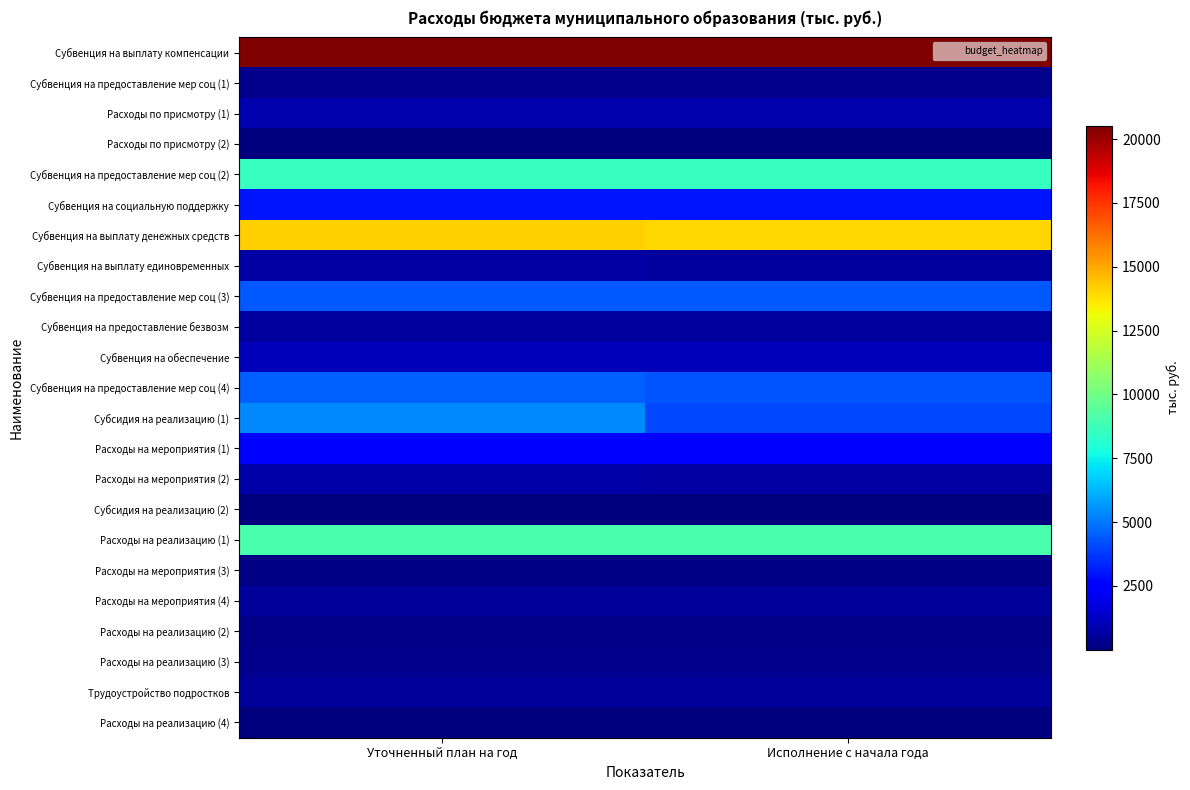

Reading left to right, list all the values displayed in this chart.

Субвенция на выплату компенсации: Уточненный план на год=20530.2	Исполнение с начала года=20530.2
Субвенция на предоставление мер соц (1): Уточненный план на год=287.4	Исполнение с начала года=287.4
Расходы по присмотру (1): Уточненный план на год=875.4	Исполнение с начала года=875.4
Расходы по присмотру (2): Уточненный план на год=8.8	Исполнение с начала года=8.8
Субвенция на предоставление мер соц (2): Уточненный план на год=8553.2	Исполнение с начала года=8502.7
Субвенция на социальную поддержку: Уточненный план на год=3007.2	Исполнение с начала года=3006.7
Субвенция на выплату денежных средств: Уточненный план на год=14163.9	Исполнение с начала года=14021.4
Субвенция на выплату единовременных: Уточненный план на год=712.9	Исполнение с начала года=623.4
Субвенция на предоставление мер соц (3): Уточненный план на год=4371.7	Исполнение с начала года=4371.7
Субвенция на предоставление безвозм: Уточненный план на год=627.0	Исполнение с начала года=627.0
Субвенция на обеспечение: Уточненный план на год=1083.7	Исполнение с начала года=1051.5
Субвенция на предоставление мер соц (4): Уточненный план на год=4555.2	Исполнение с начала года=4264.0
Субсидия на реализацию (1): Уточненный план на год=5373.0	Исполнение с начала года=4013.8
Расходы на мероприятия (1): Уточненный план на год=2368.8	Исполнение с начала года=2359.6
Расходы на мероприятия (2): Уточненный план на год=769.2	Исполнение с начала года=712.2
Субсидия на реализацию (2): Уточненный план на год=54.3	Исполнение с начала года=54.3
Расходы на реализацию (1): Уточненный план на год=9026.5	Исполнение с начала года=9026.5
Расходы на мероприятия (3): Уточненный план на год=140.2	Исполнение с начала года=130.3
Расходы на мероприятия (4): Уточненный план на год=539.7	Исполнение с начала года=538.2
Расходы на реализацию (2): Уточненный план на год=233.8	Исполнение с начала года=233.8
Расходы на реализацию (3): Уточненный план на год=316.0	Исполнение с начала года=316.0
Трудоустройство подростков: Уточненный план на год=518.0	Исполнение с начала года=518.0
Расходы на реализацию (4): Уточненный план на год=3.2	Исполнение с начала года=3.2